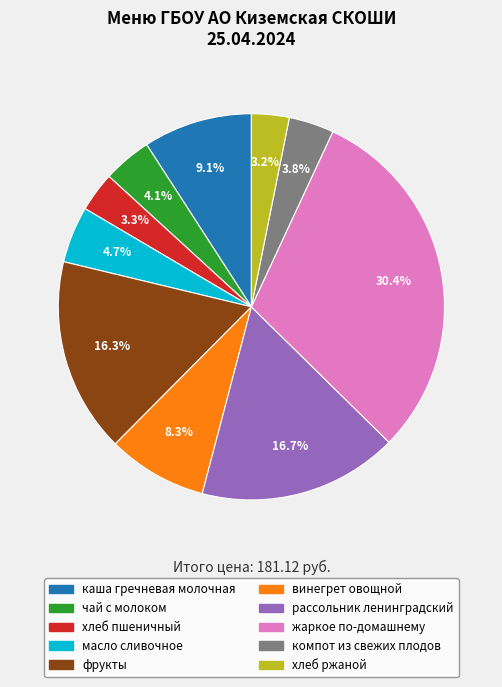

How many segments does this pie chart have?

10